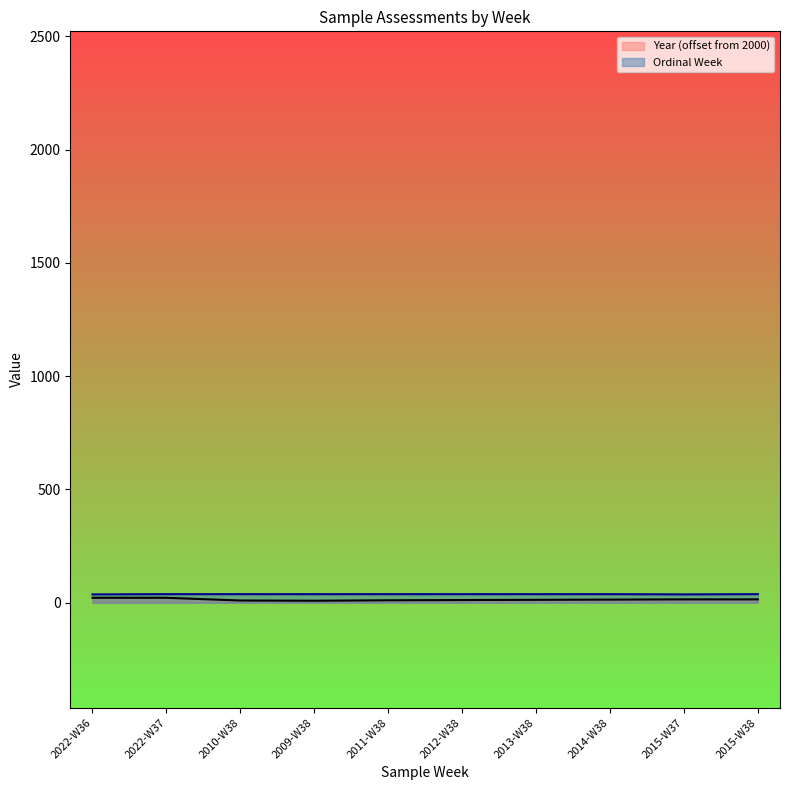

The Ordinal Week series shows 38 at 2011-W38. True or false?

True